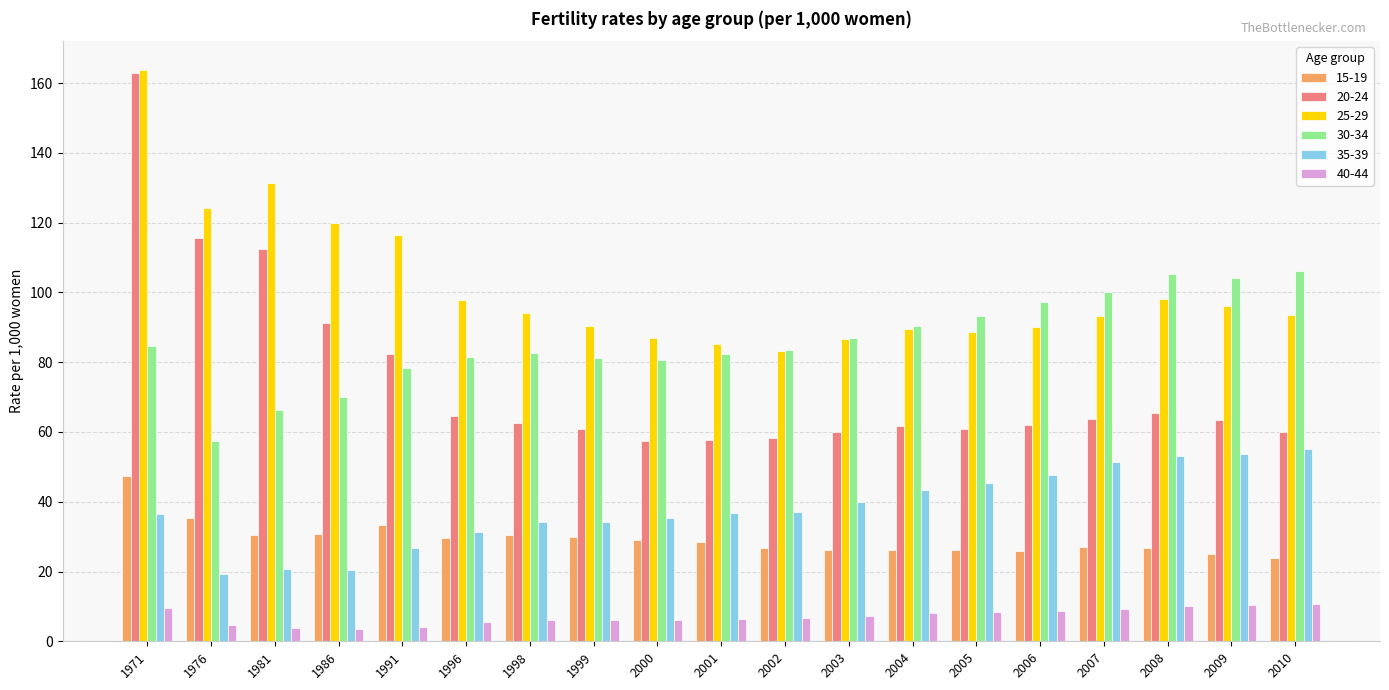

How many distinct data groups are displayed?

6